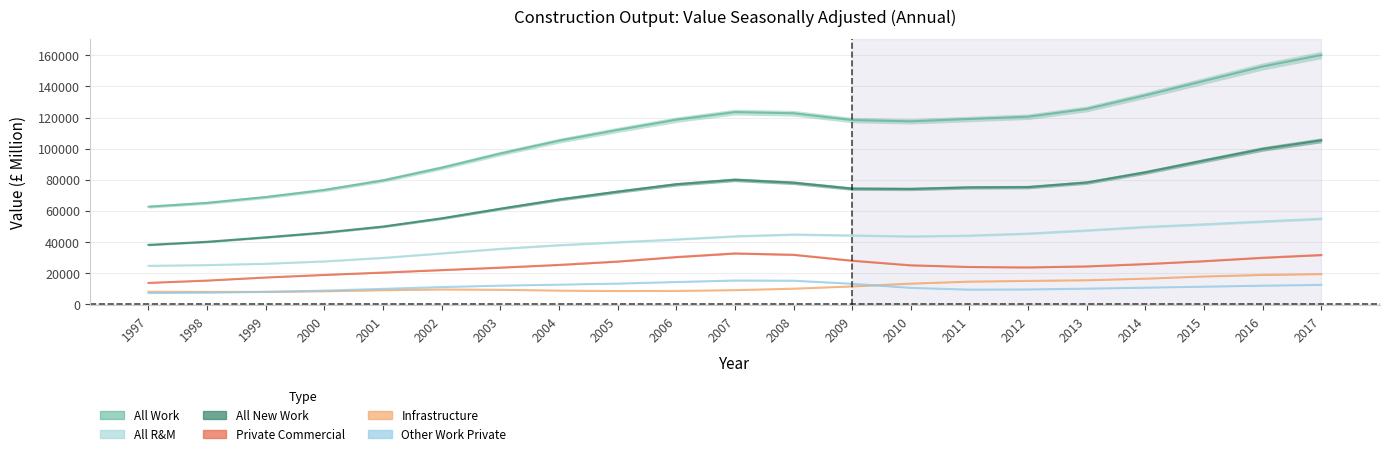

Does the chart display data point markers on the line(s)?

No